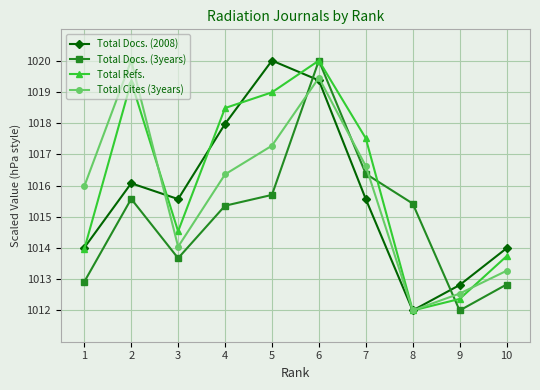

Reading left to right, list all the values displayed in this chart.

Total Docs. (2008): 1=1014.0	2=1016.1	3=1015.6	4=1018.0	5=1020.0	6=1019.4	7=1015.6	8=1012.0	9=1012.8	10=1014.0
Total Docs. (3years): 1=1012.9	2=1015.6	3=1013.7	4=1015.4	5=1015.7	6=1020.0	7=1016.4	8=1015.4	9=1012.0	10=1012.8
Total Refs.: 1=1014.0	2=1019.3	3=1014.5	4=1018.5	5=1019.0	6=1020.0	7=1017.5	8=1012.0	9=1012.4	10=1013.7
Total Cites (3years): 1=1016.0	2=1020.0	3=1014.0	4=1016.4	5=1017.3	6=1019.4	7=1016.6	8=1012.0	9=1012.5	10=1013.3